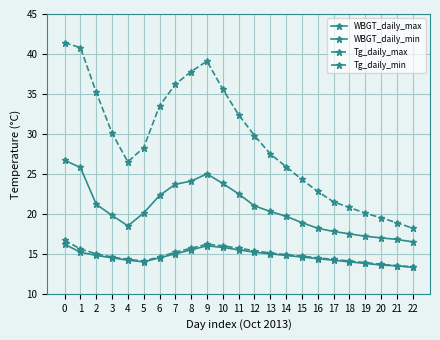

Which series has the largest total across all categories?

Tg_daily_max